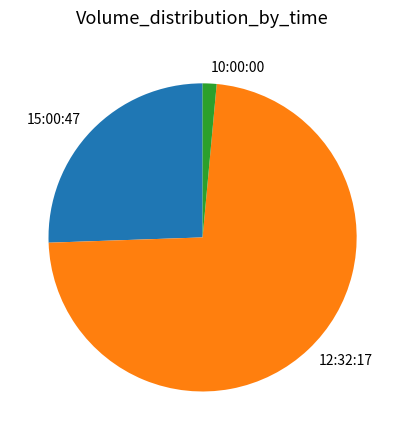

What is the smallest slice in the pie chart?

10:00:00